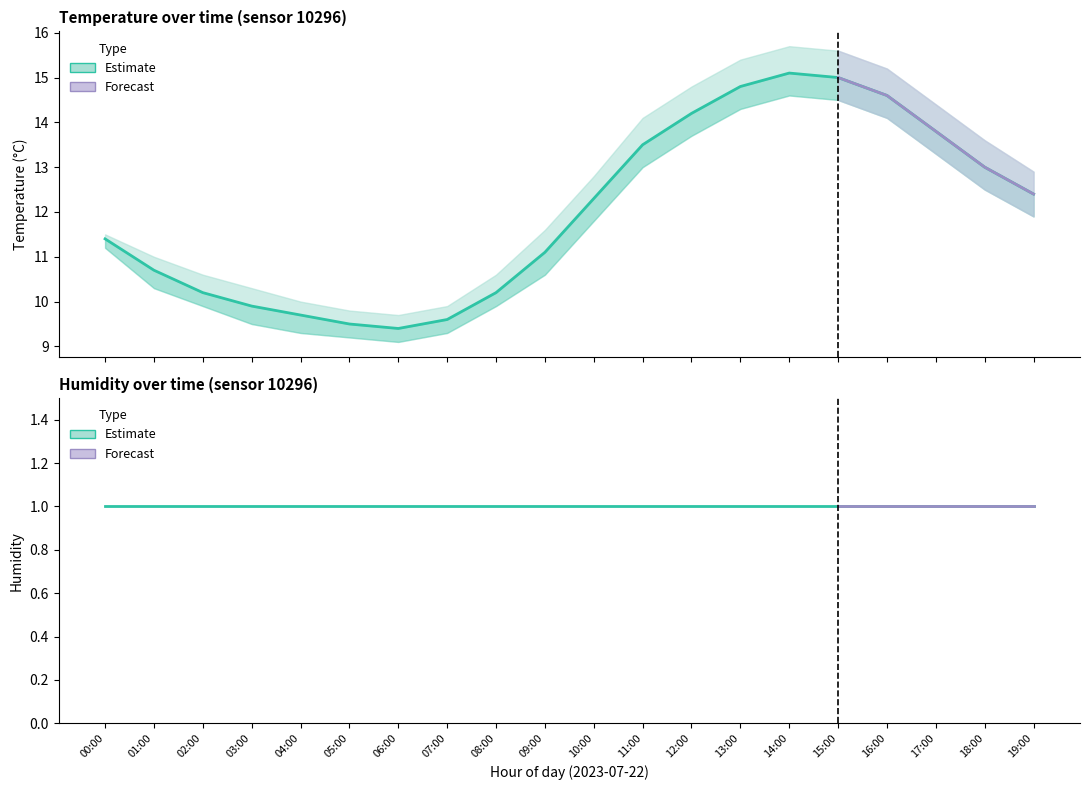

Reading left to right, what are all the values shown in this chart?

temperature: 00:00=11.4	01:00=10.7	02:00=10.2	03:00=9.9	04:00=9.7	05:00=9.5	06:00=9.4	07:00=9.6	08:00=10.2	09:00=11.1	10:00=12.3	11:00=13.5	12:00=14.2	13:00=14.8	14:00=15.1	15:00=15.0	16:00=14.6	17:00=13.8	18:00=13.0	19:00=12.4
temperature_upper: 00:00=11.5	01:00=11.0	02:00=10.6	03:00=10.3	04:00=10.0	05:00=9.8	06:00=9.7	07:00=9.9	08:00=10.6	09:00=11.6	10:00=12.8	11:00=14.1	12:00=14.8	13:00=15.4	14:00=15.7	15:00=15.6	16:00=15.2	17:00=14.4	18:00=13.6	19:00=12.9
temperature_lower: 00:00=11.2	01:00=10.3	02:00=9.9	03:00=9.5	04:00=9.3	05:00=9.2	06:00=9.1	07:00=9.3	08:00=9.9	09:00=10.6	10:00=11.8	11:00=13.0	12:00=13.7	13:00=14.3	14:00=14.6	15:00=14.5	16:00=14.1	17:00=13.3	18:00=12.5	19:00=11.9
humidity: 00:00=1.0	01:00=1.0	02:00=1.0	03:00=1.0	04:00=1.0	05:00=1.0	06:00=1.0	07:00=1.0	08:00=1.0	09:00=1.0	10:00=1.0	11:00=1.0	12:00=1.0	13:00=1.0	14:00=1.0	15:00=1.0	16:00=1.0	17:00=1.0	18:00=1.0	19:00=1.0
humidity_upper: 00:00=1.0	01:00=1.0	02:00=1.0	03:00=1.0	04:00=1.0	05:00=1.0	06:00=1.0	07:00=1.0	08:00=1.0	09:00=1.0	10:00=1.0	11:00=1.0	12:00=1.0	13:00=1.0	14:00=1.0	15:00=1.0	16:00=1.0	17:00=1.0	18:00=1.0	19:00=1.0
humidity_lower: 00:00=1.0	01:00=1.0	02:00=1.0	03:00=1.0	04:00=1.0	05:00=1.0	06:00=1.0	07:00=1.0	08:00=1.0	09:00=1.0	10:00=1.0	11:00=1.0	12:00=1.0	13:00=1.0	14:00=1.0	15:00=1.0	16:00=1.0	17:00=1.0	18:00=1.0	19:00=1.0